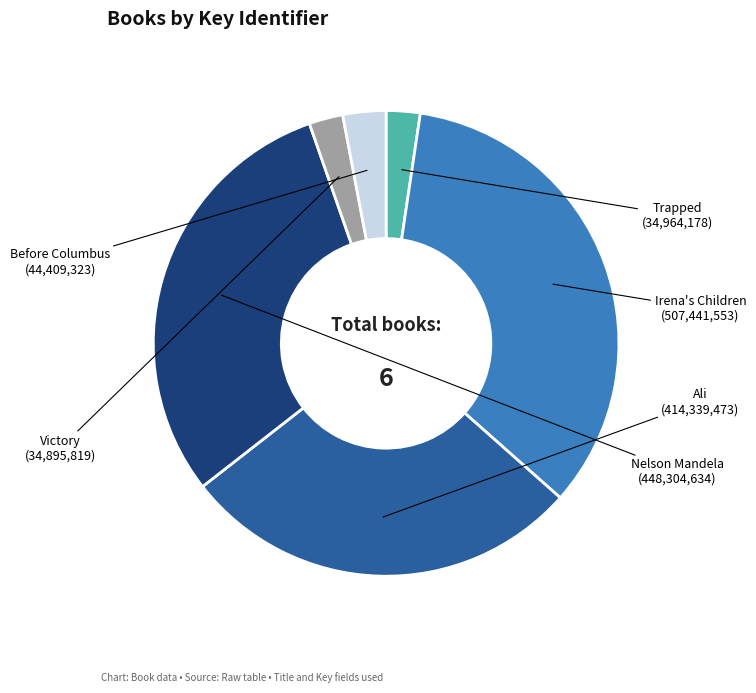

Does any single category account for the majority?

No